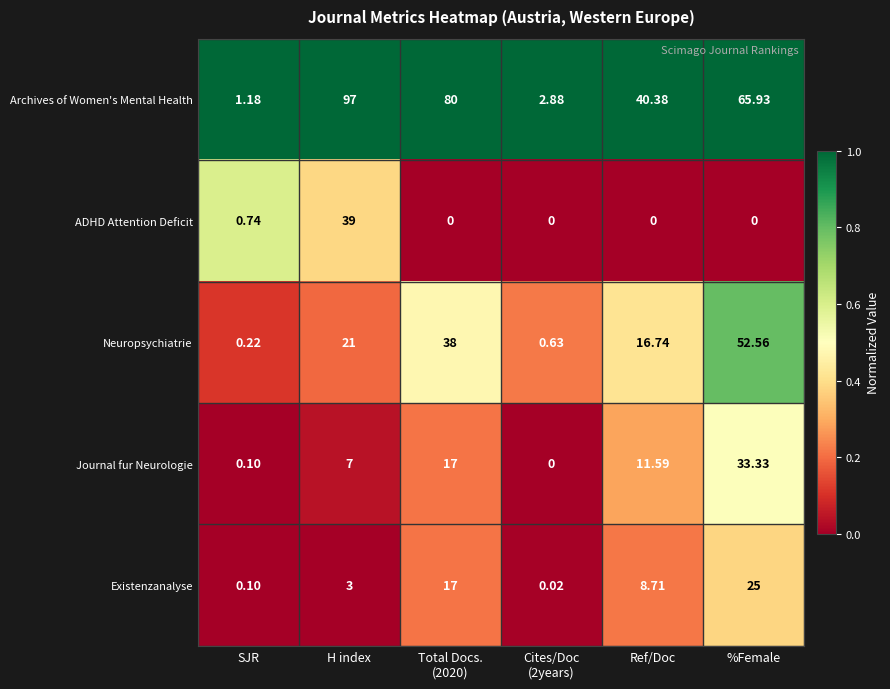

At which label is Archives of Women's Mental Health closest to 49?

Ref/Doc